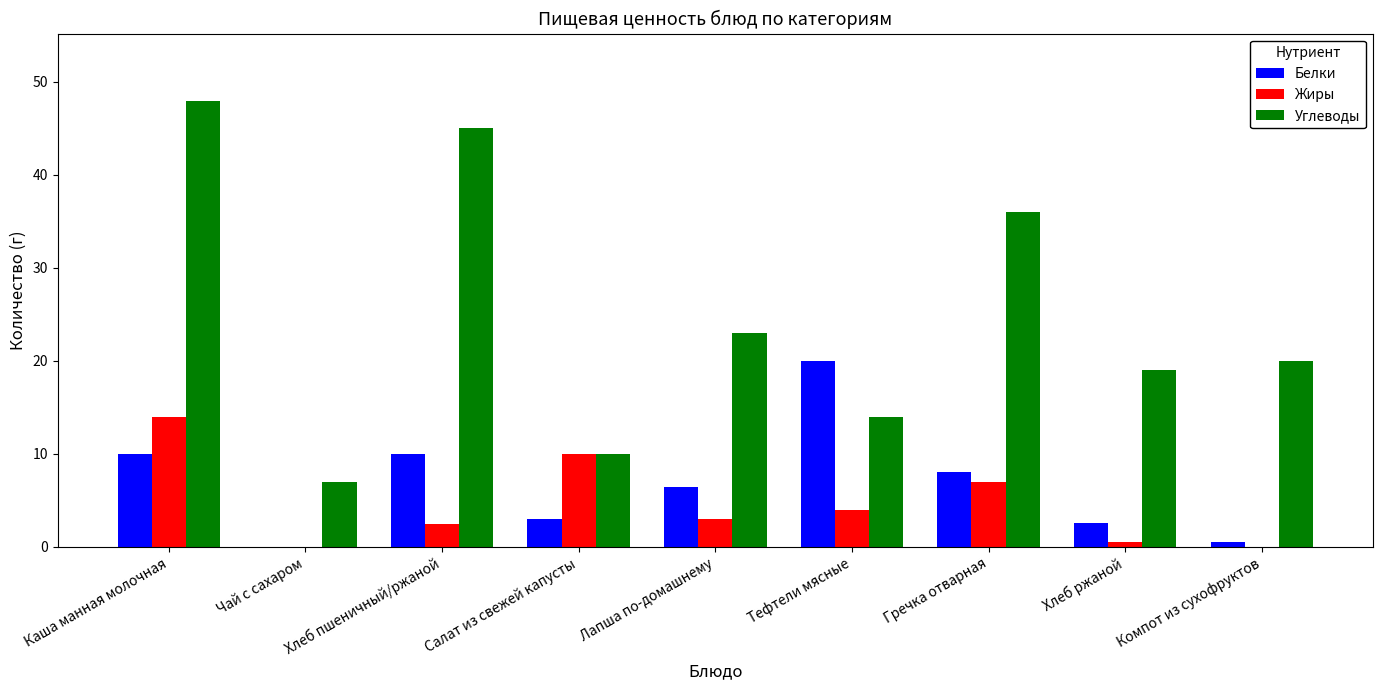

What is the average value of the Белки series?

6.7